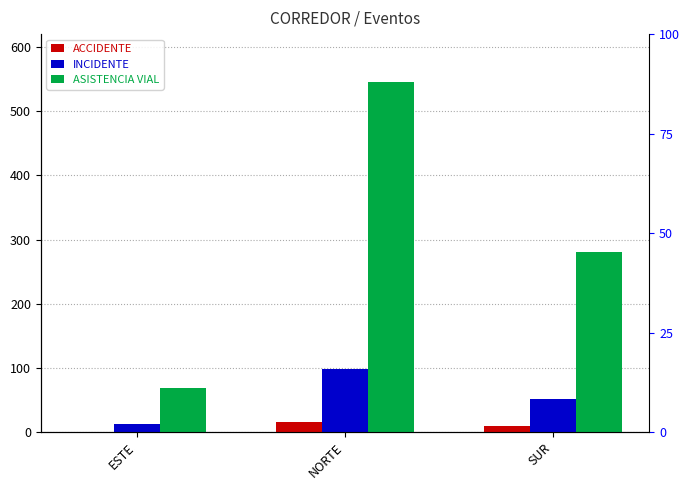

What is the difference between the highest and lowest values at NORTE?

529